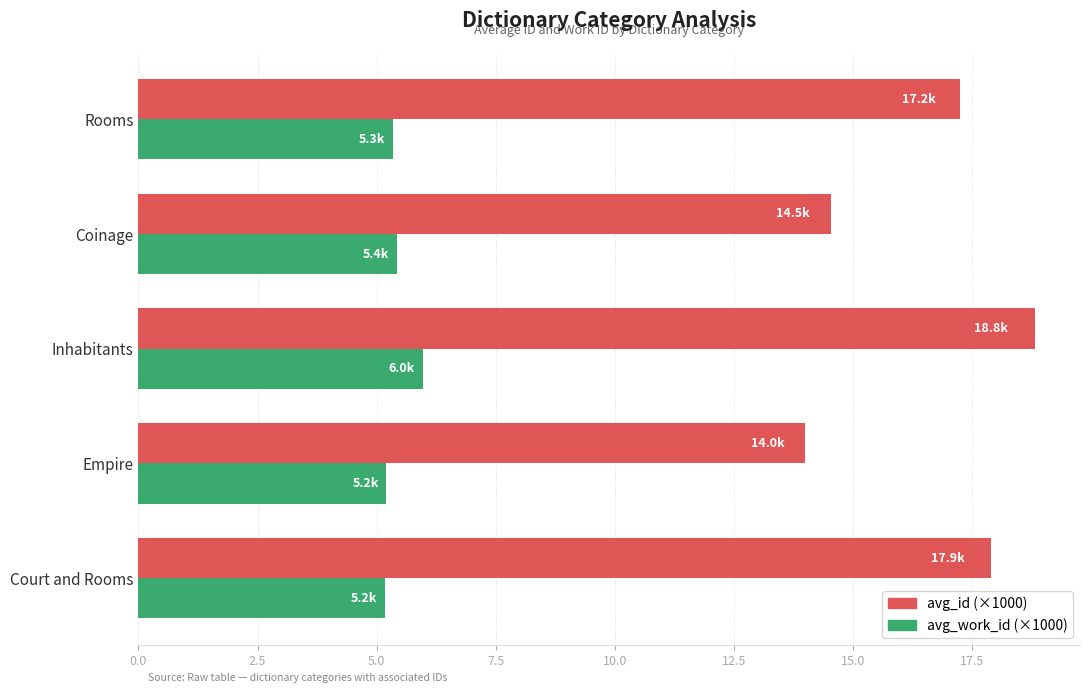

What is the spread (max minus min) of values at Court and Rooms?

12.7